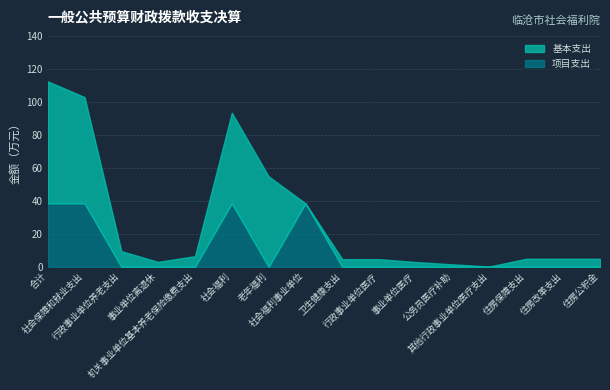

What position from the right is 行政事业单位医疗?

7